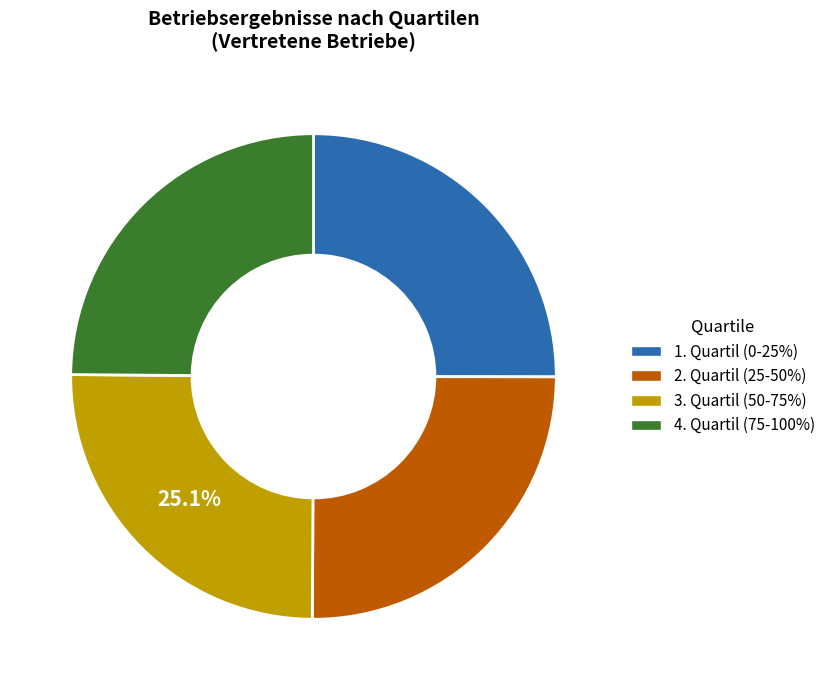

What percentage is the 2. Quartil (25-50%) slice, to the nearest percent?

25%